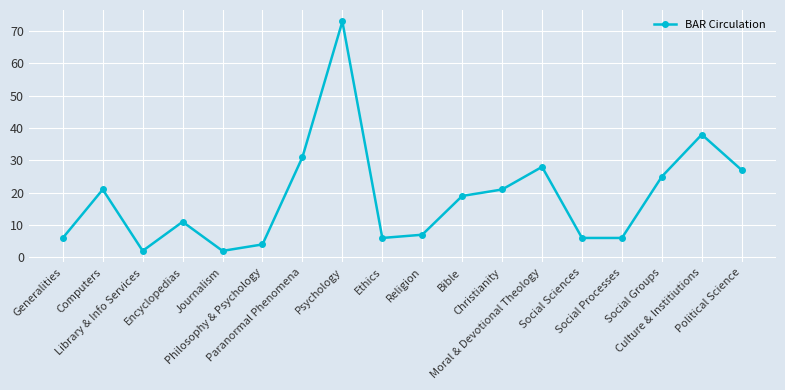

Read the value at Social Sciences.

6